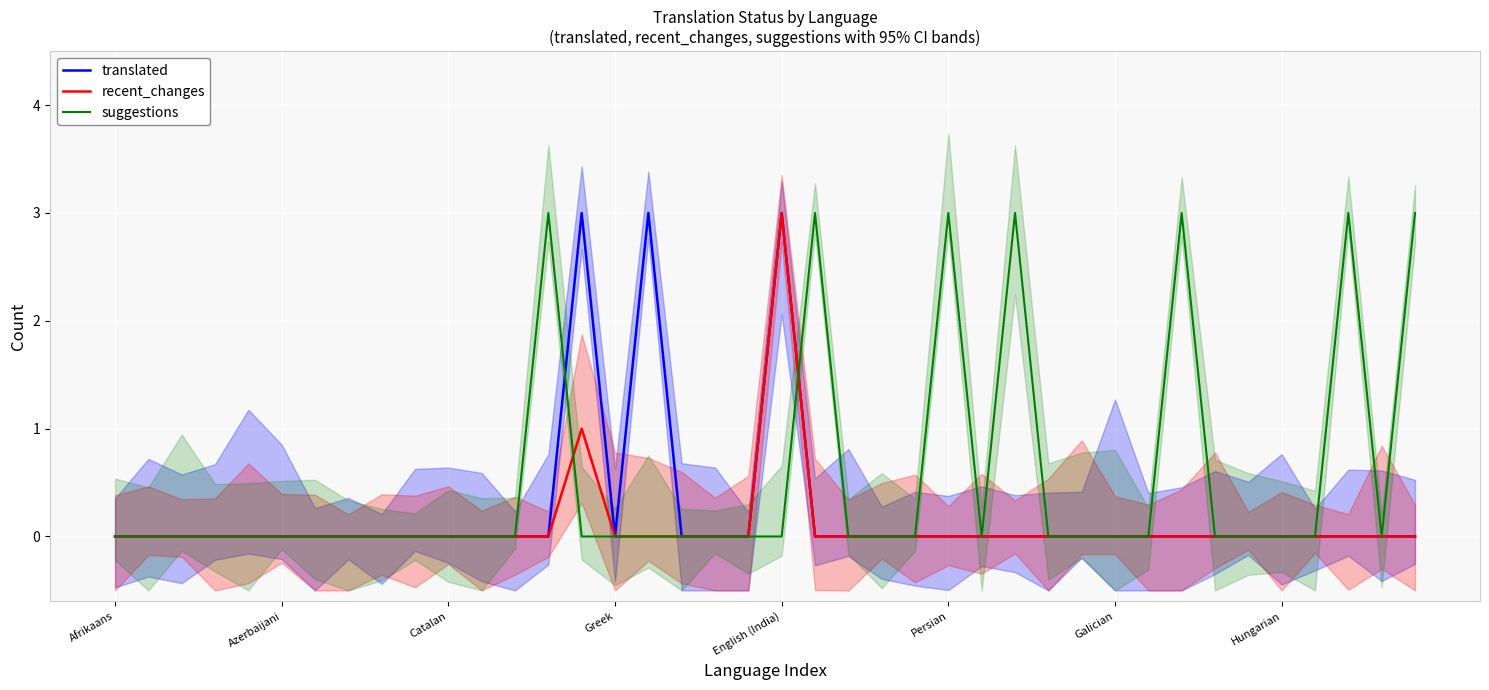

What is the sum of all suggestions values?

21